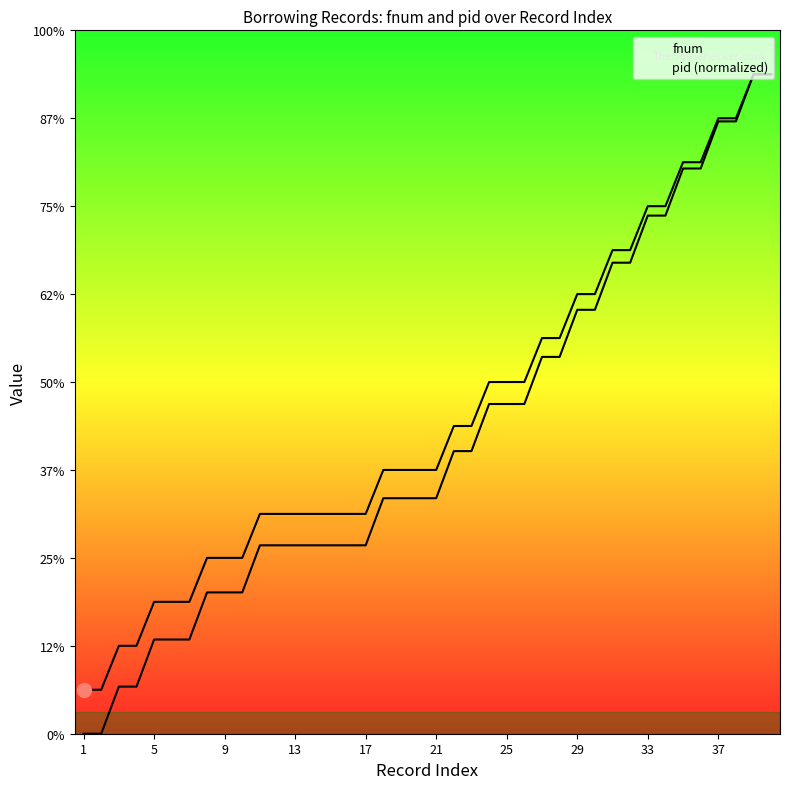

At which label does pid (normalized) reach its minimum?

1